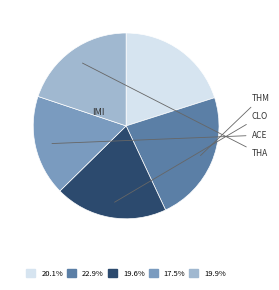

Does any single category account for the majority?

No